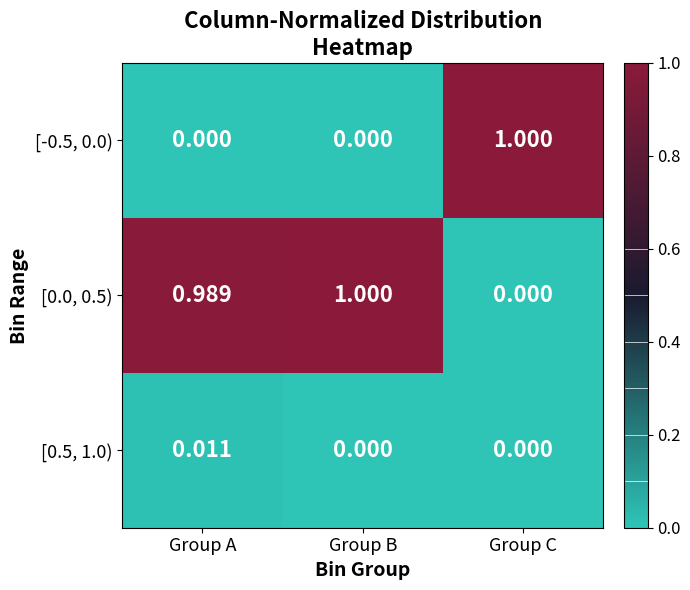

At which label does [-0.5, 0.0) reach its peak?

Group C